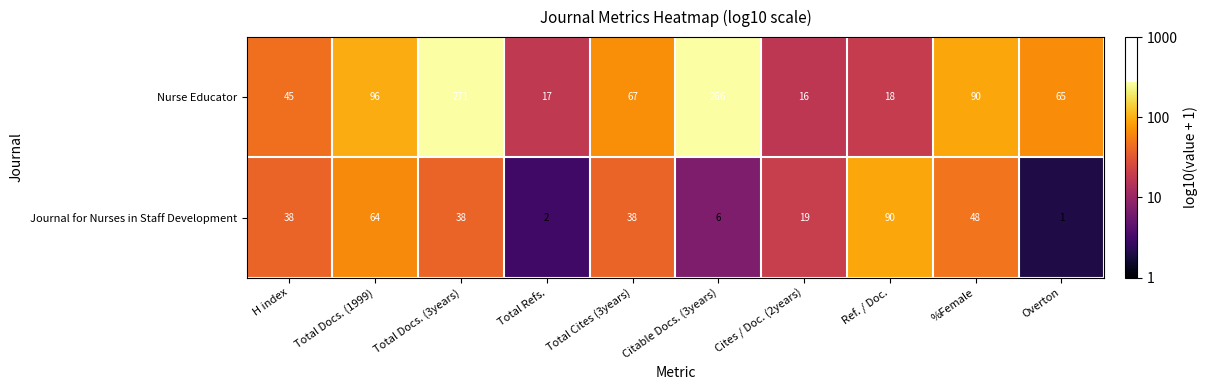

Which category has the highest value across all series?

Total Docs. (3years)